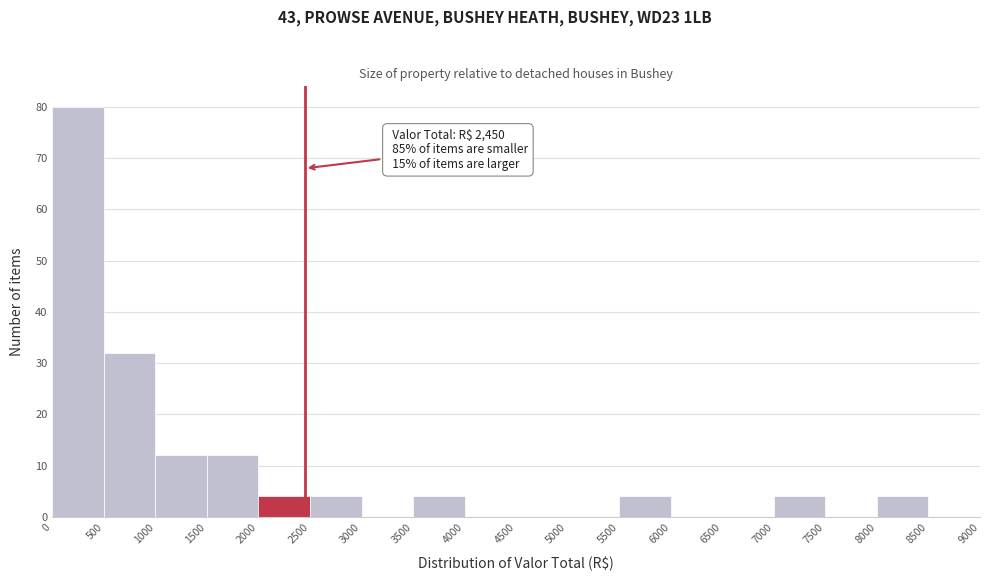

Which range on the x-axis has the tallest bar?

0 to 500